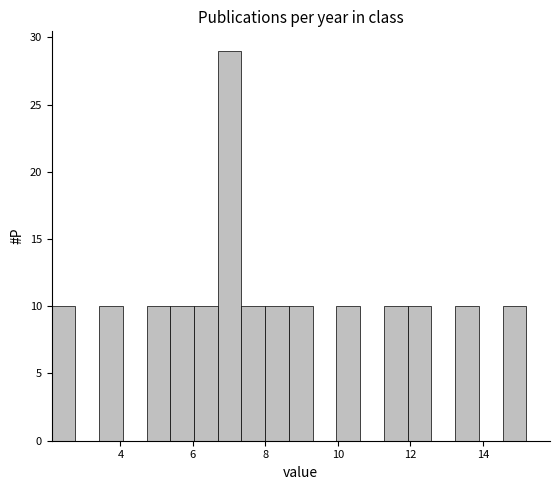

Around what value on the x-axis is the tallest bar? Give the approximate position of its centre, as read against the axis.

7.0